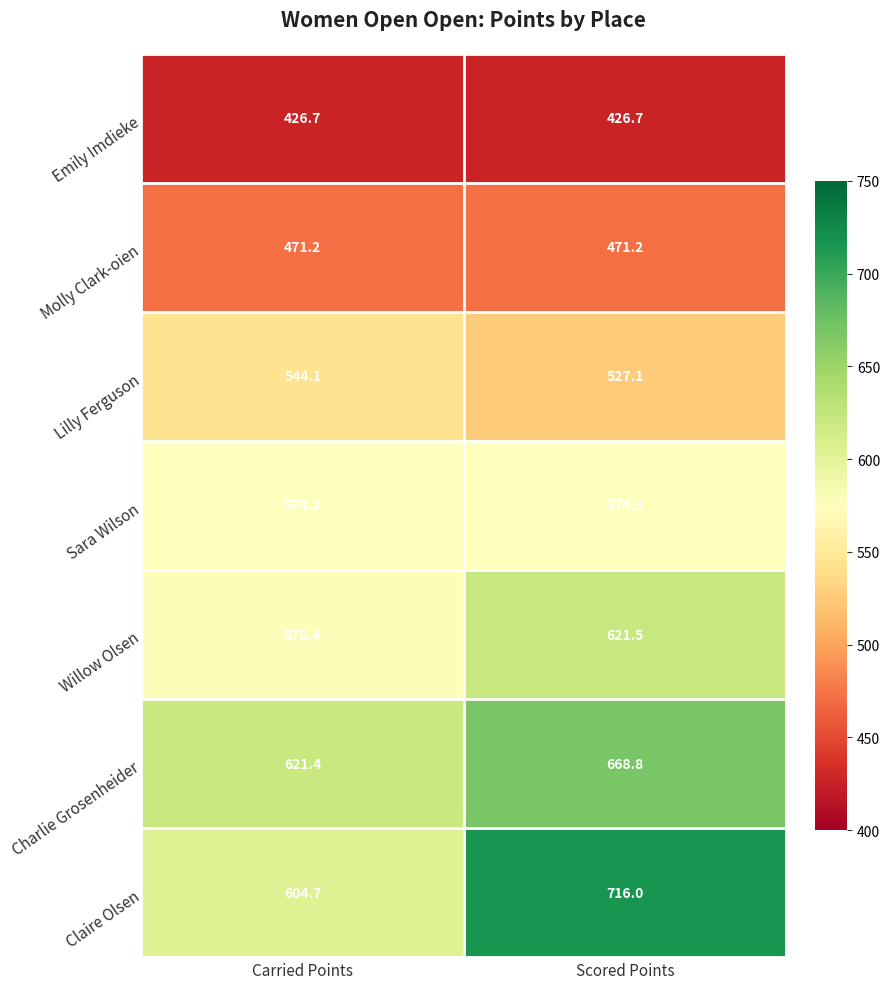

How many values in the Claire Olsen series are below 716?

1